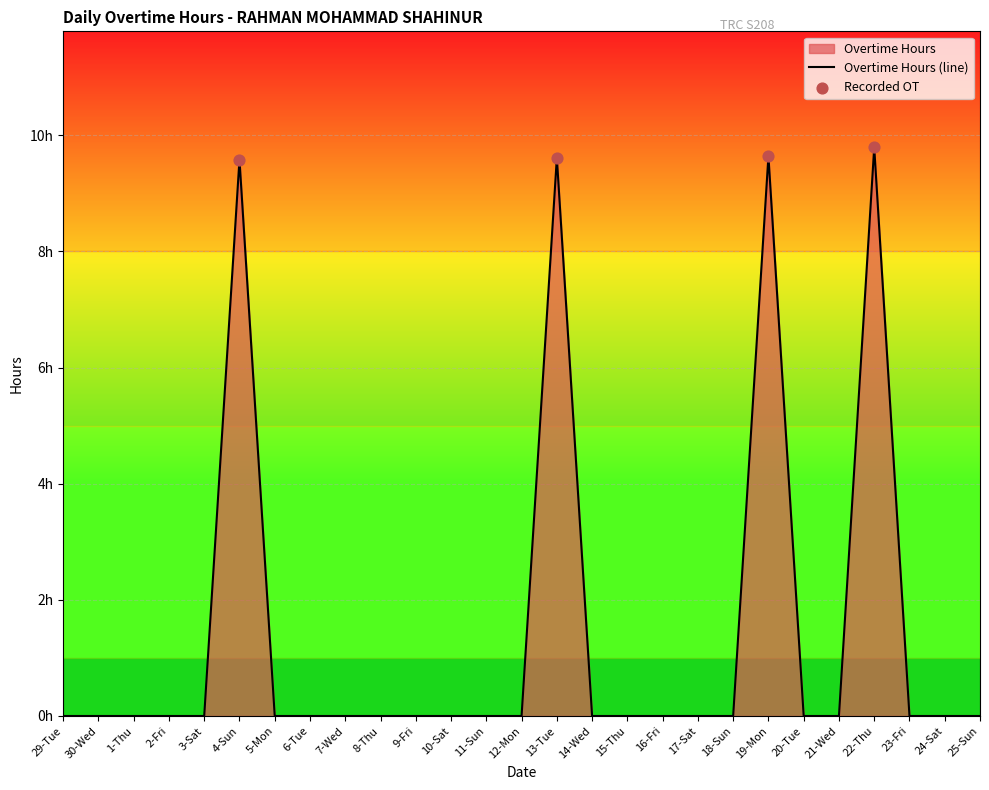

Which has a higher value, 5-Mon or 11-Sun?

5-Mon